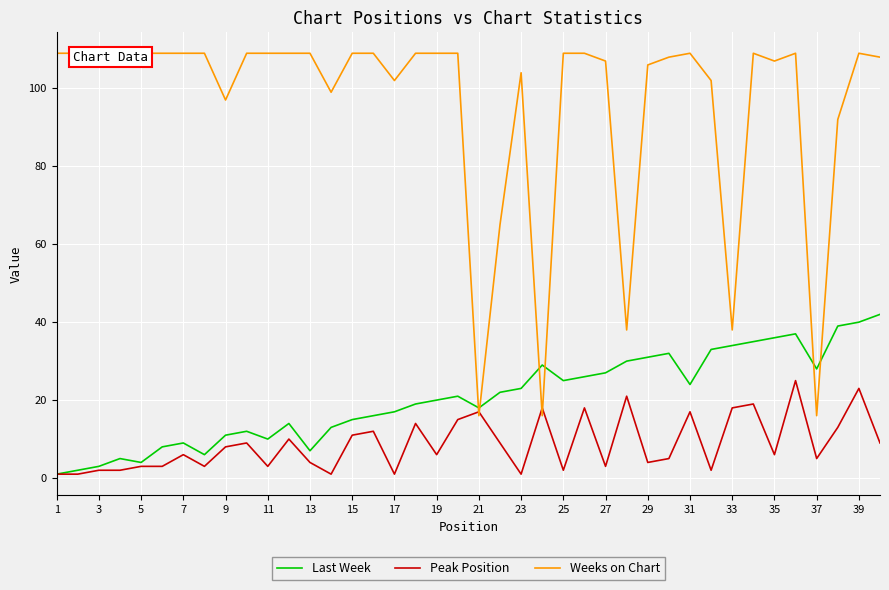

What is the greatest value displayed?

109